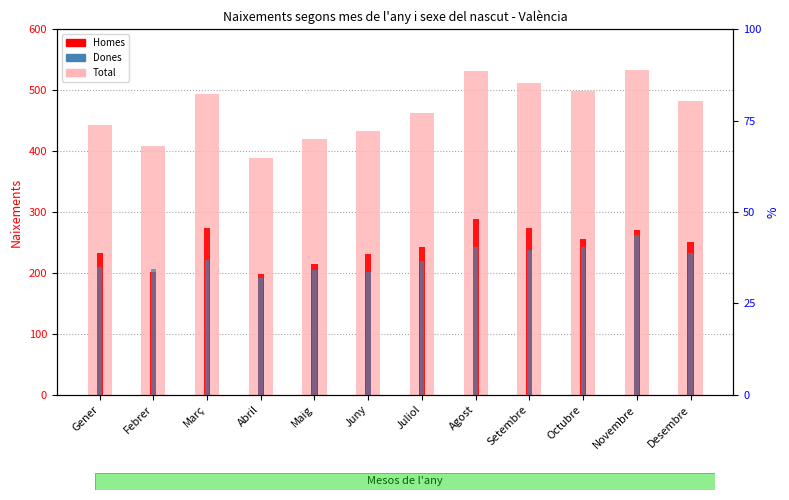

What is the spread (max minus min) of values at Octubre?

256